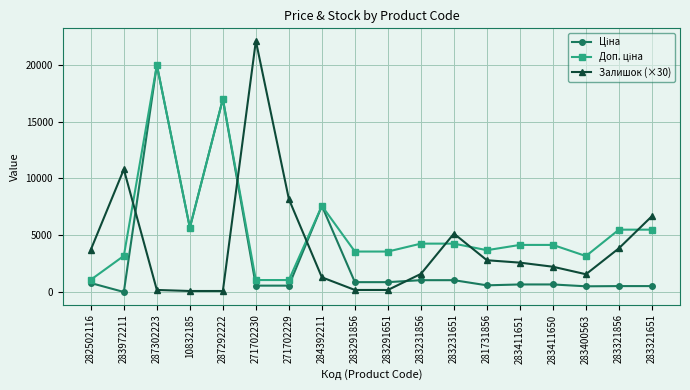

Is this an area chart (filled region under the line)?

No